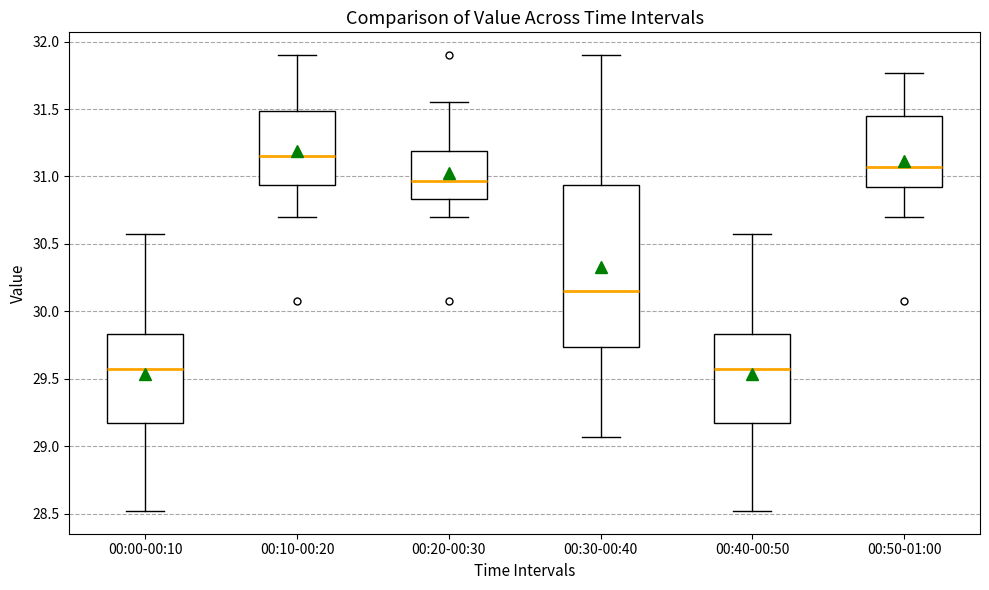

Which box is the tallest, from its lower edge to its upper edge?

00:30-00:40